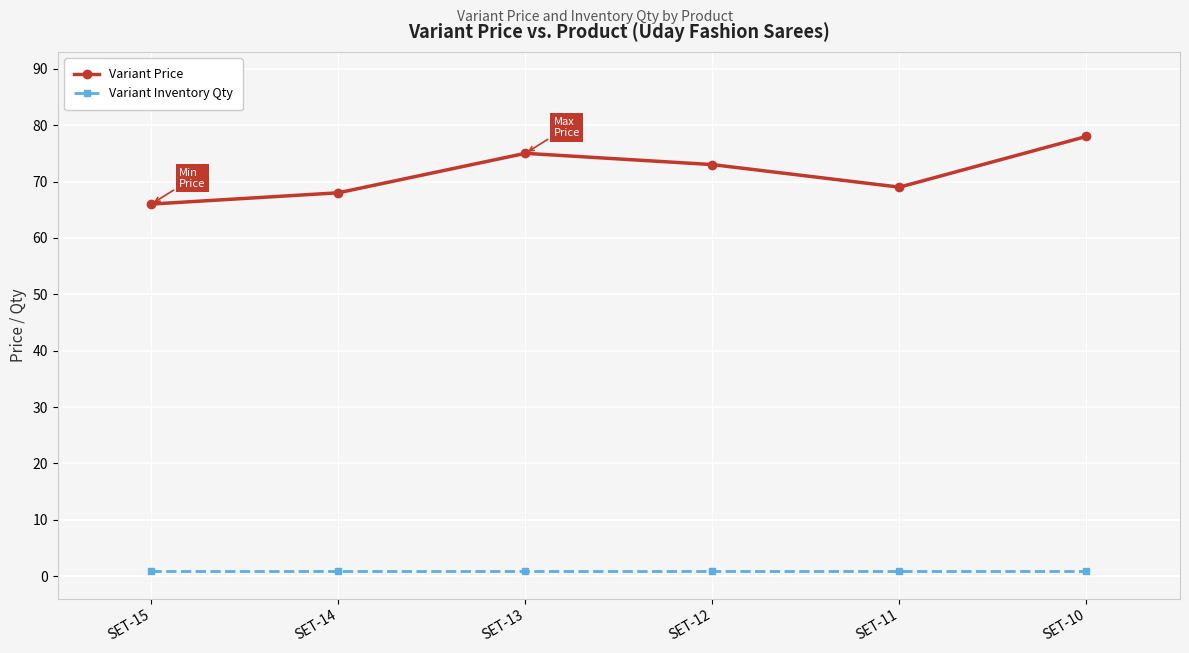

The value of Variant Price at SET-15 is 38. True or false?

False